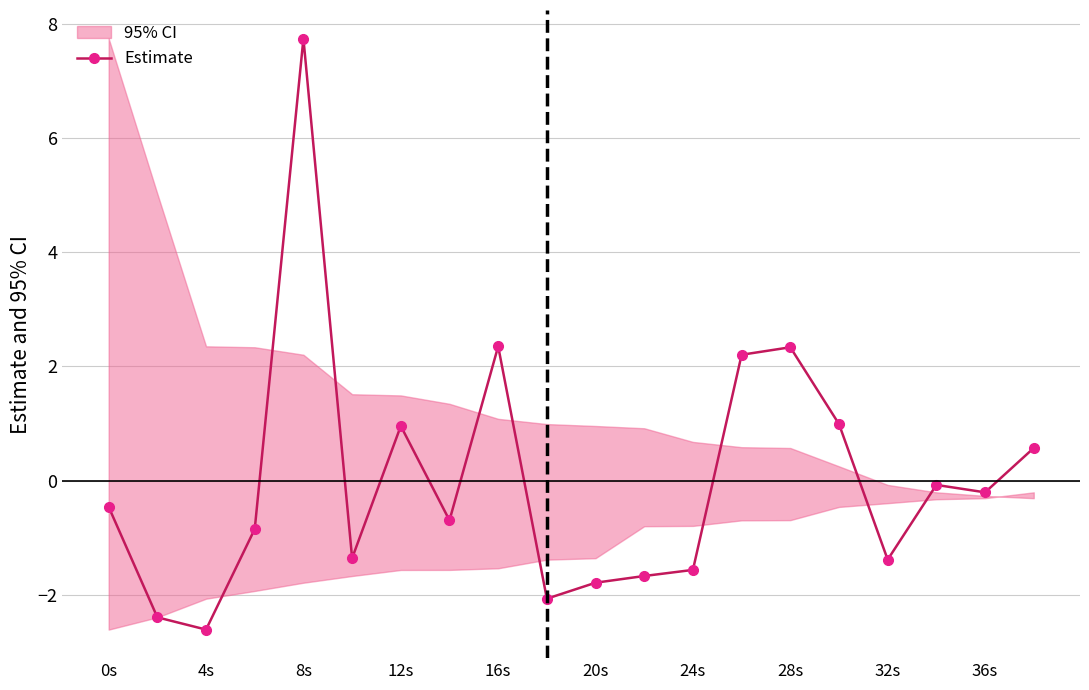

The value of Estimate at 24s is -1.6. True or false?

True